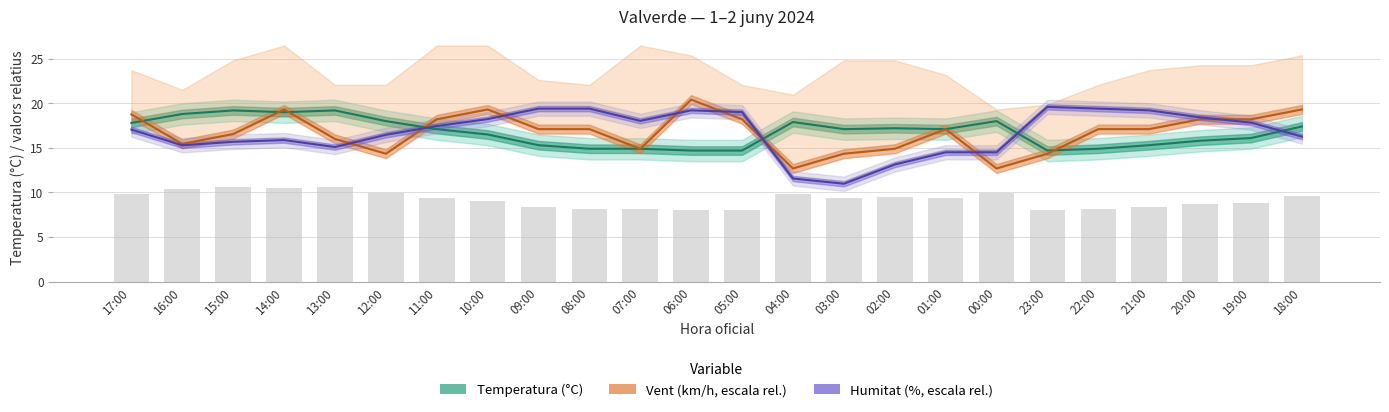

Which category has the lowest value across all series?

06:00